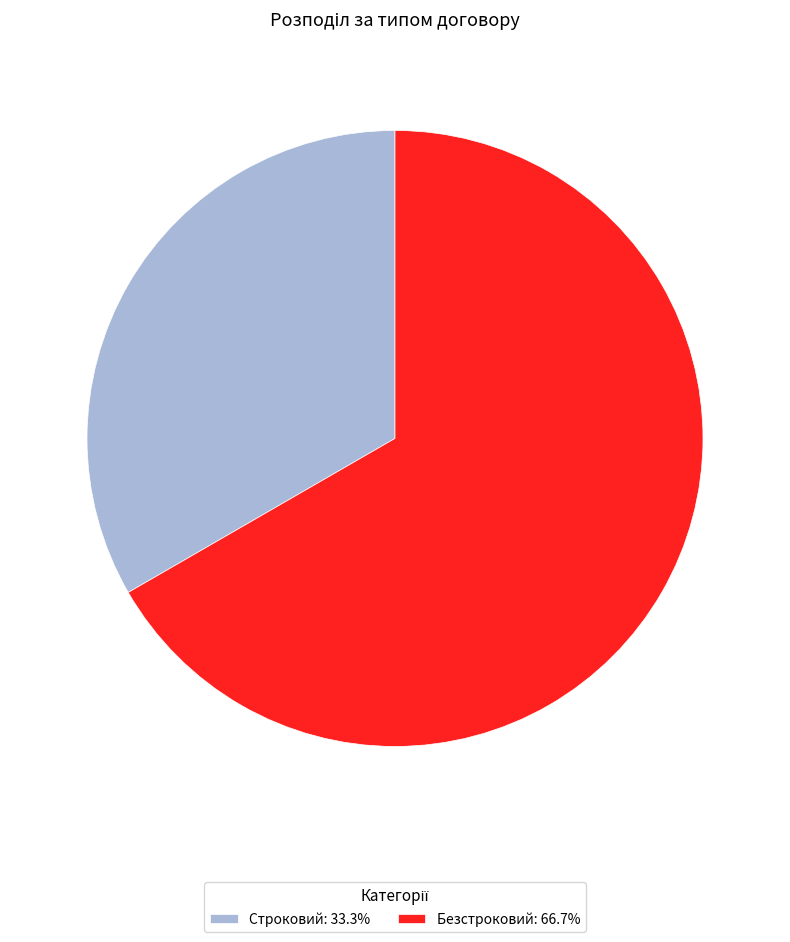

Count the number of slices in the pie.

2